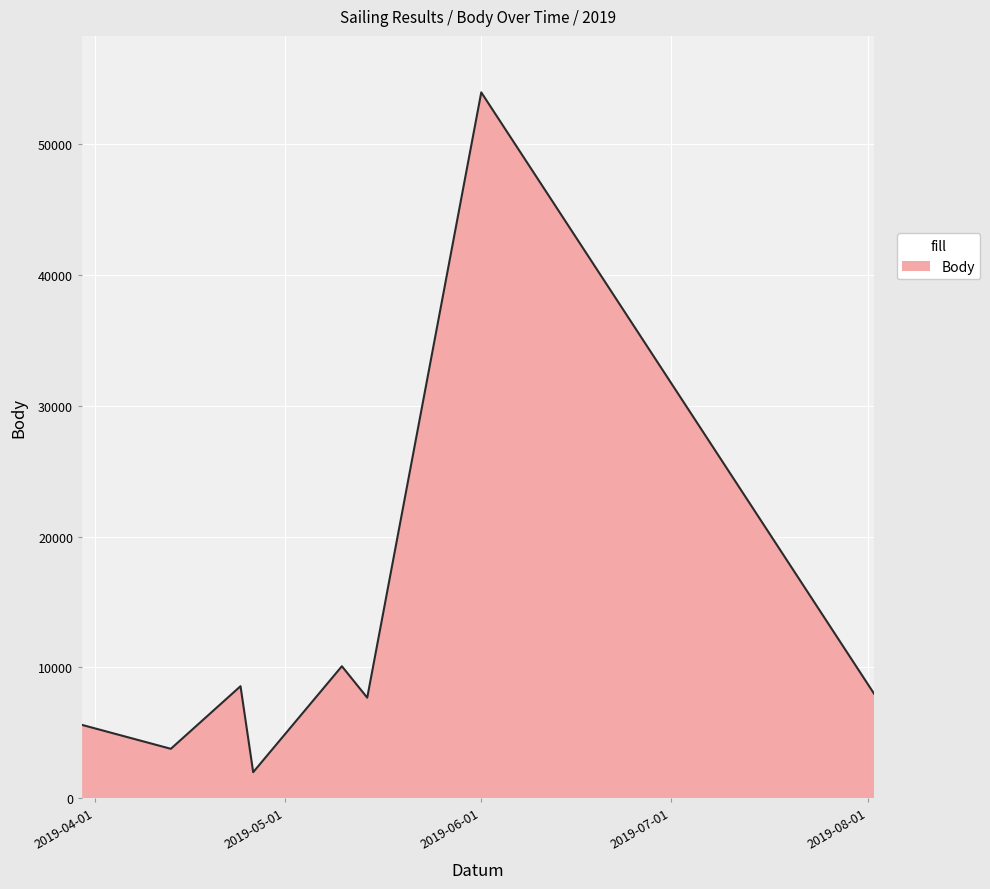

What is the sum of all values?

99699